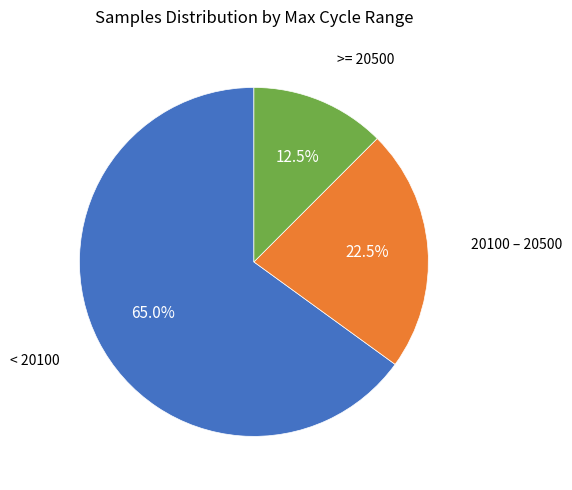

Is there a majority slice in this chart?

Yes